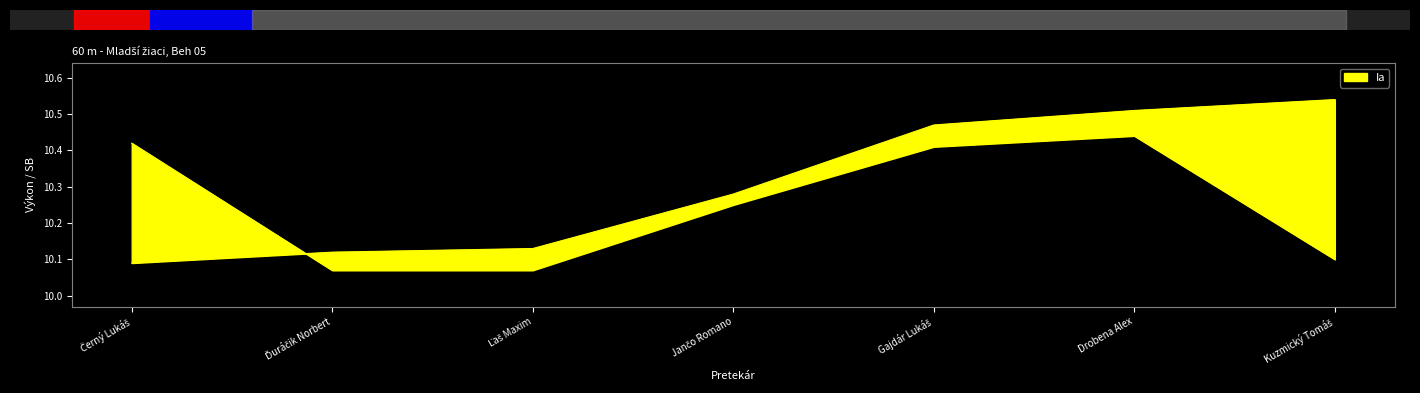

Reading right to left, extract all data points from this chart.

Výkon: 10.5	10.5	10.5	10.3	10.1	10.1	10.1
SB: 10.1	10.4	10.4	10.2	10.1	10.1	10.4